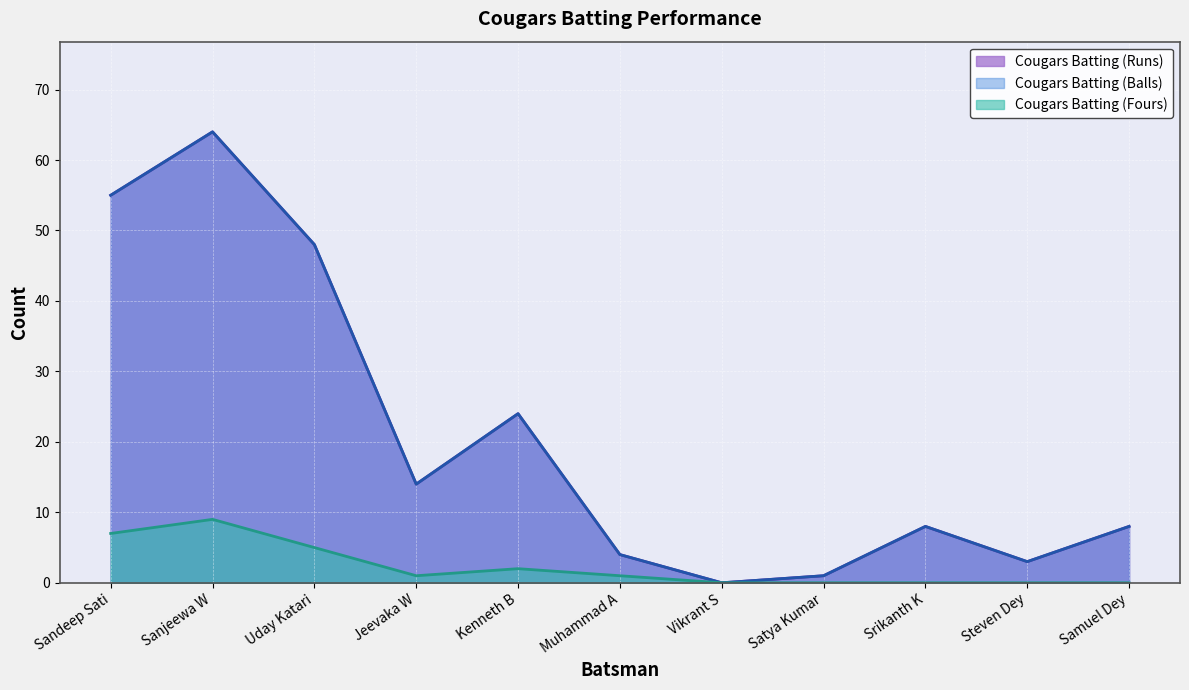

True or false: Cougars Batting (Balls) and Cougars Batting (Fours) intersect in this chart.

False